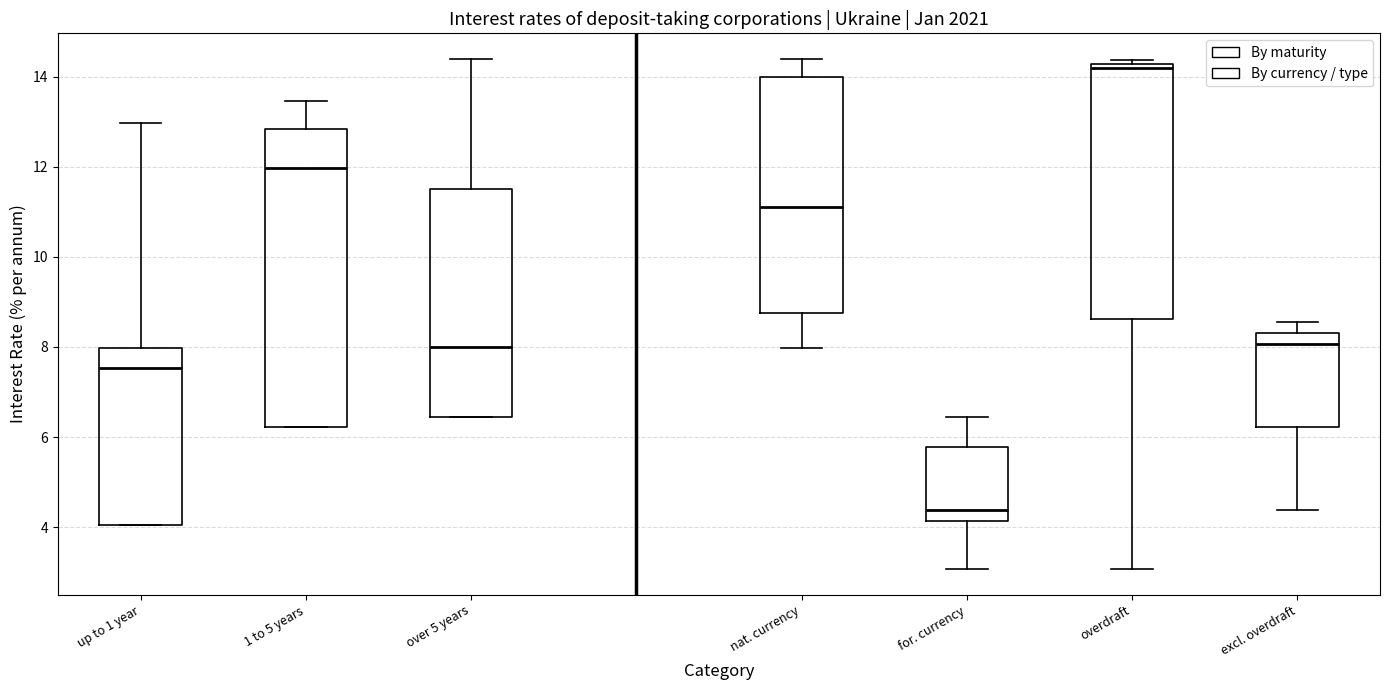

Which box has the highest median line?

overdraft